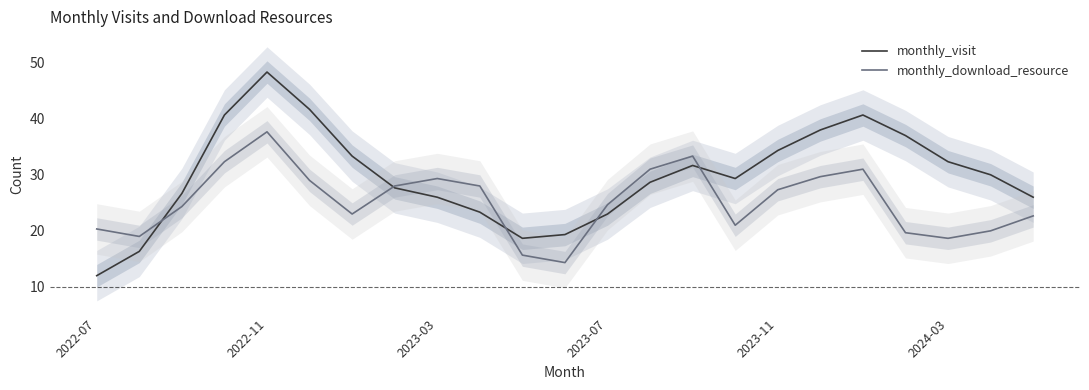

Reading right to left, list all the values displayed in this chart.

monthly_visit: 26.0	30.0	32.3	37.0	40.7	38.0	34.3	29.3	31.7	28.7	23.0	19.3	18.7	23.3	26.0	27.7	33.3	41.7	48.3	40.7	26.7	16.3	12.0
monthly_download_resource: 22.7	20.0	18.7	19.7	31.0	29.7	27.3	21.0	33.3	31.0	24.7	14.3	15.7	28.0	29.3	28.0	23.0	29.0	37.7	32.3	24.3	19.0	20.3